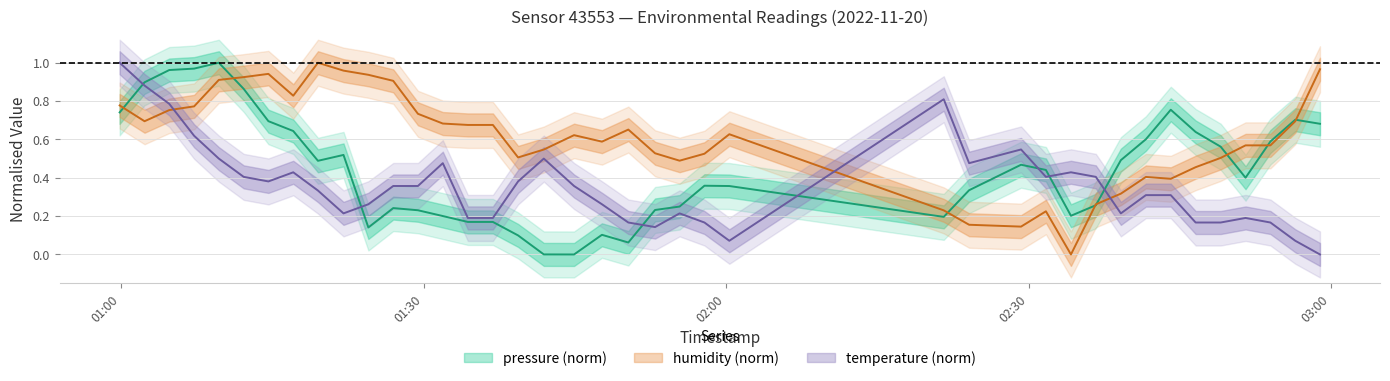

At which category does the chart reach its minimum across all series?

2022-11-20T02:58:54